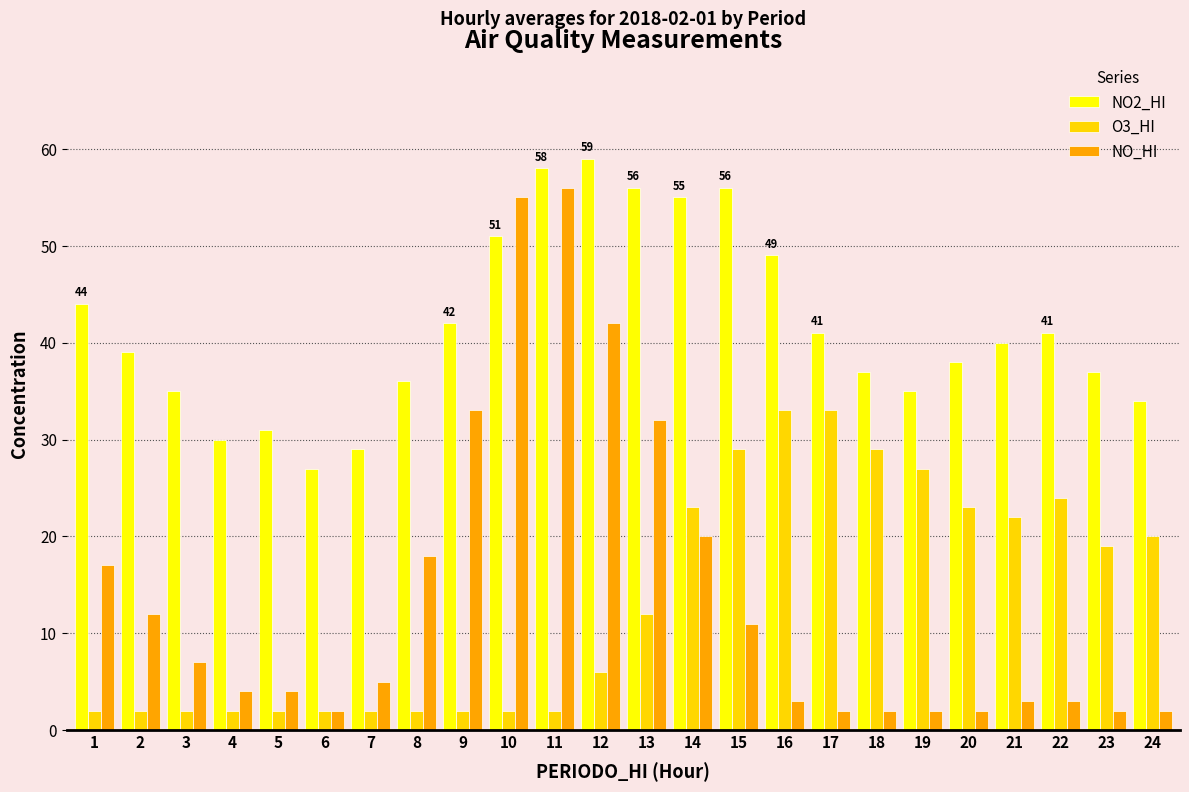

True or false: NO2_HI has a value of 12 at 14.

False